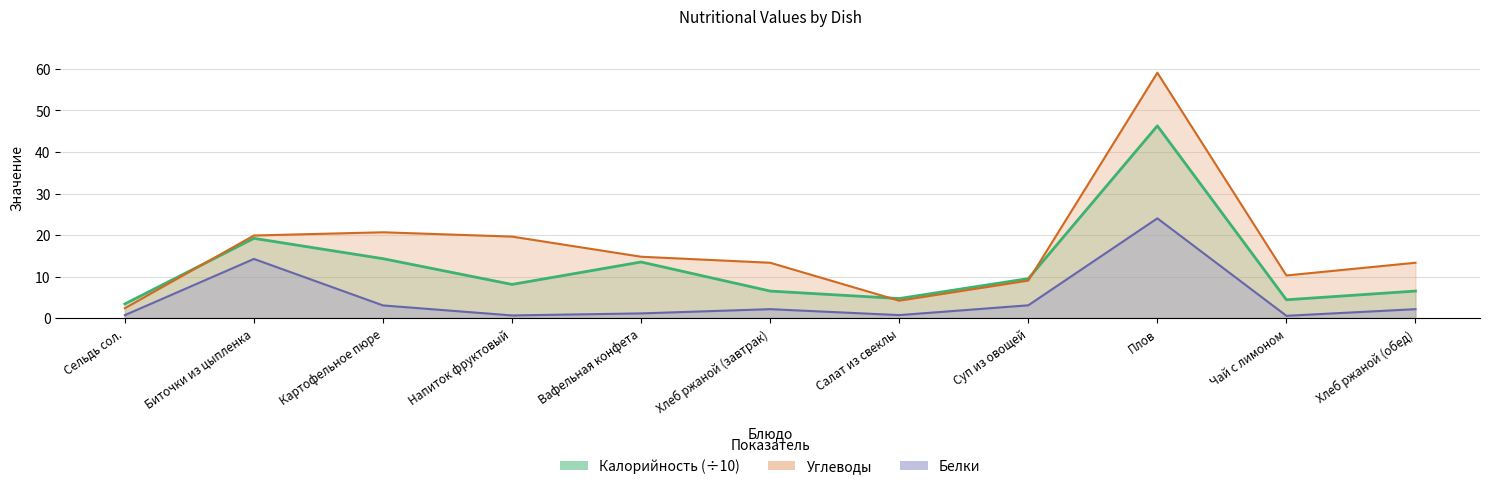

The Калорийность series shows 4.0 at Суп из овощей. True or false?

False